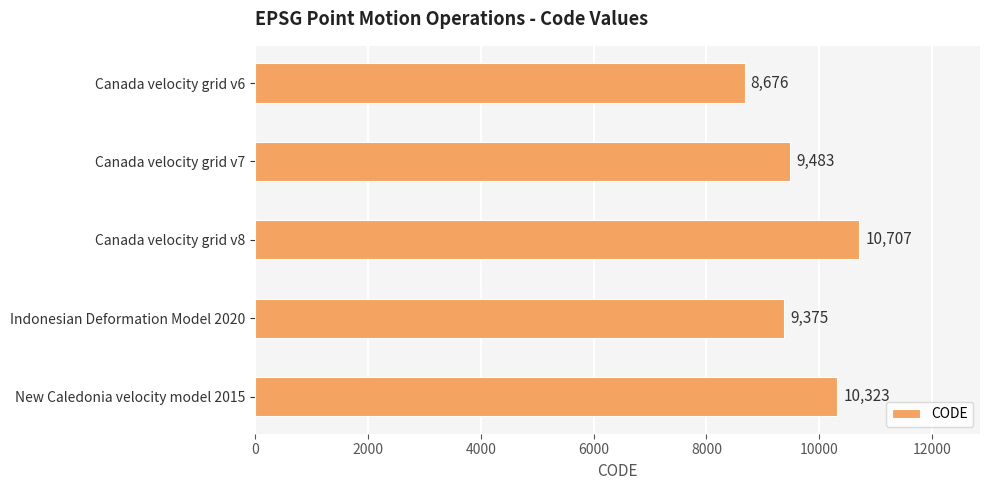

Which label corresponds to the largest value in the chart?

Canada velocity grid v8